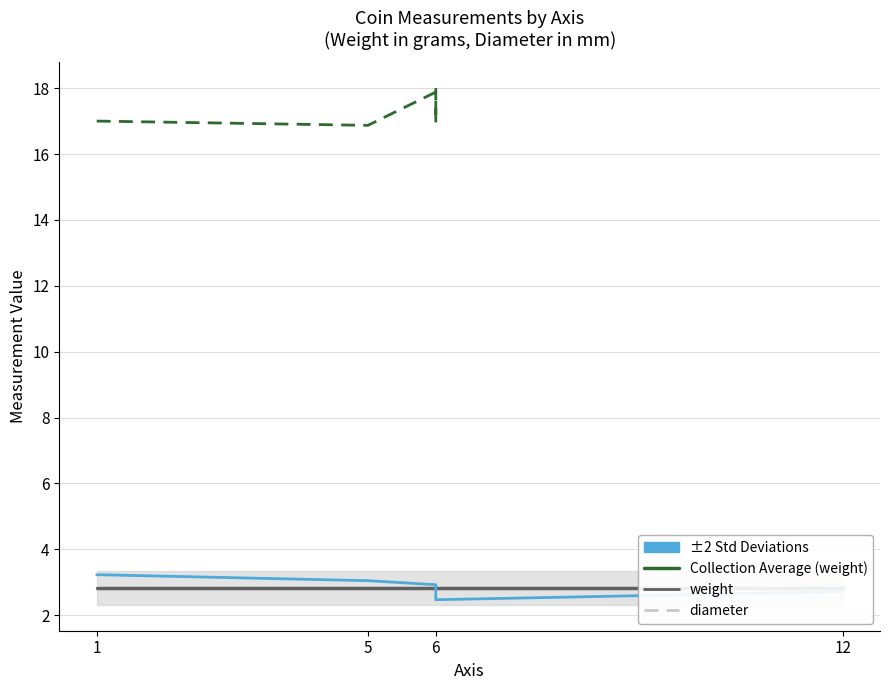

What is the value of the 4th point from the left?

2.9